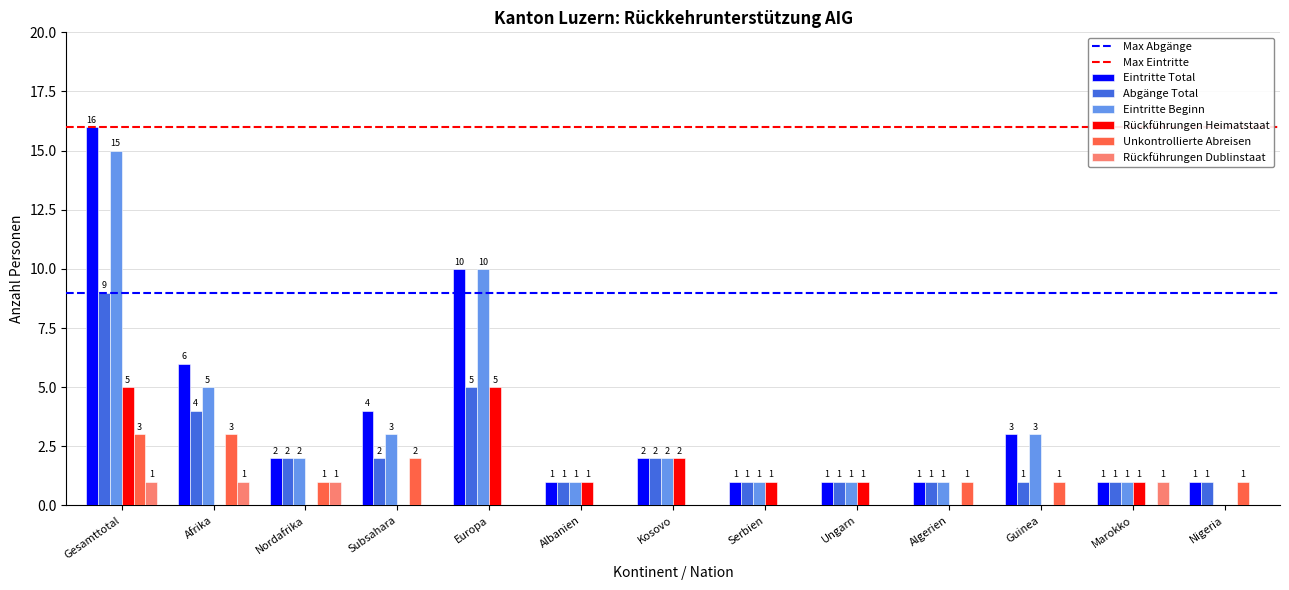

Are the bars grouped side by side (vs. stacked)?

Yes